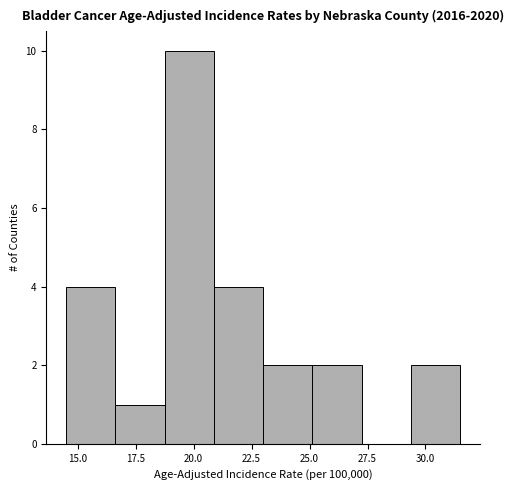

What is the height of the bar covering 25.0 to 27.5 on the x-axis? Neither the bar edges nor the heights are printed on the chart, so give them approximately, as read against the axes.

2